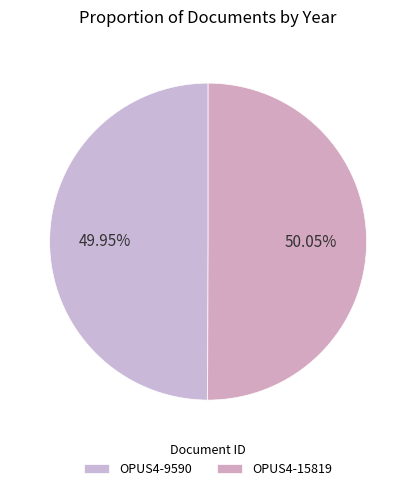

Count the number of slices in the pie.

2